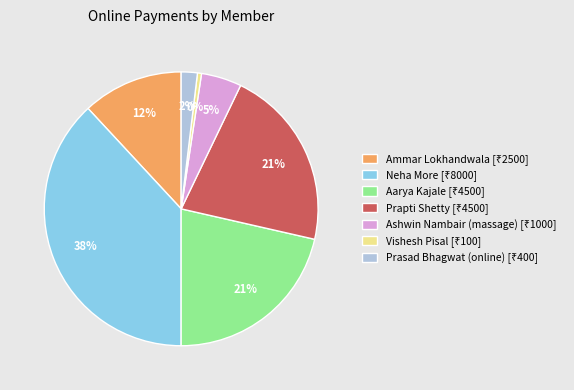

Is there any slice that represents more than half of the pie?

No